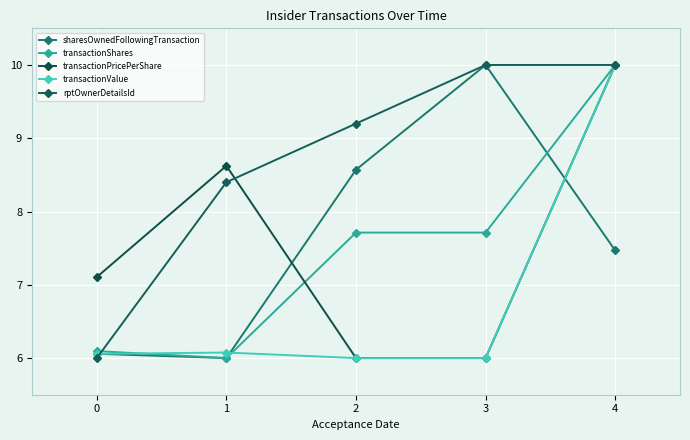

After their last crossing, which series has the higher values: sharesOwnedFollowingTransaction or transactionPricePerShare?

transactionPricePerShare